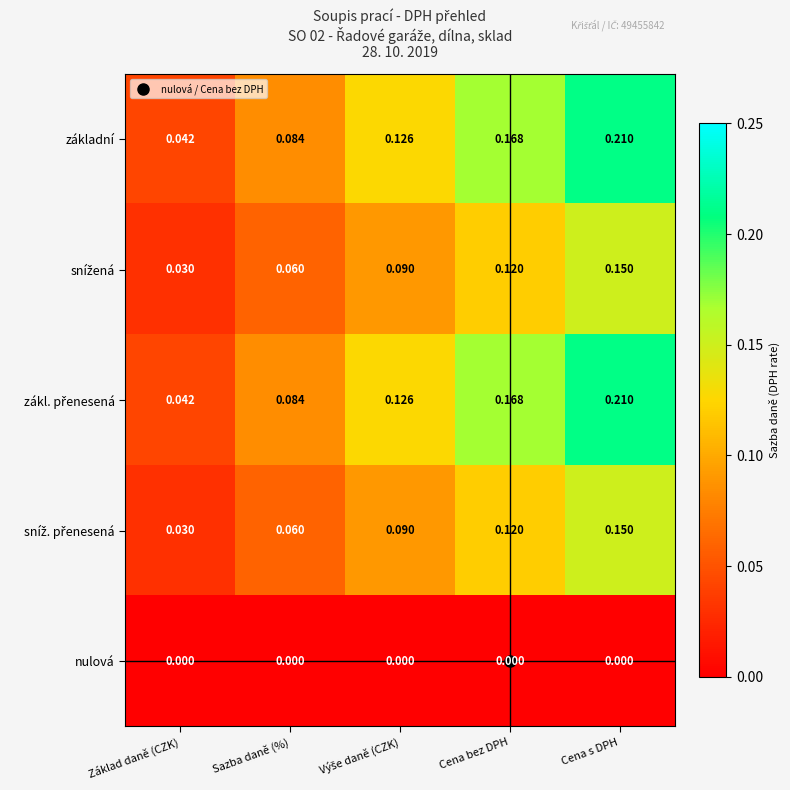

Which category has the highest value across all series?

Cena s DPH